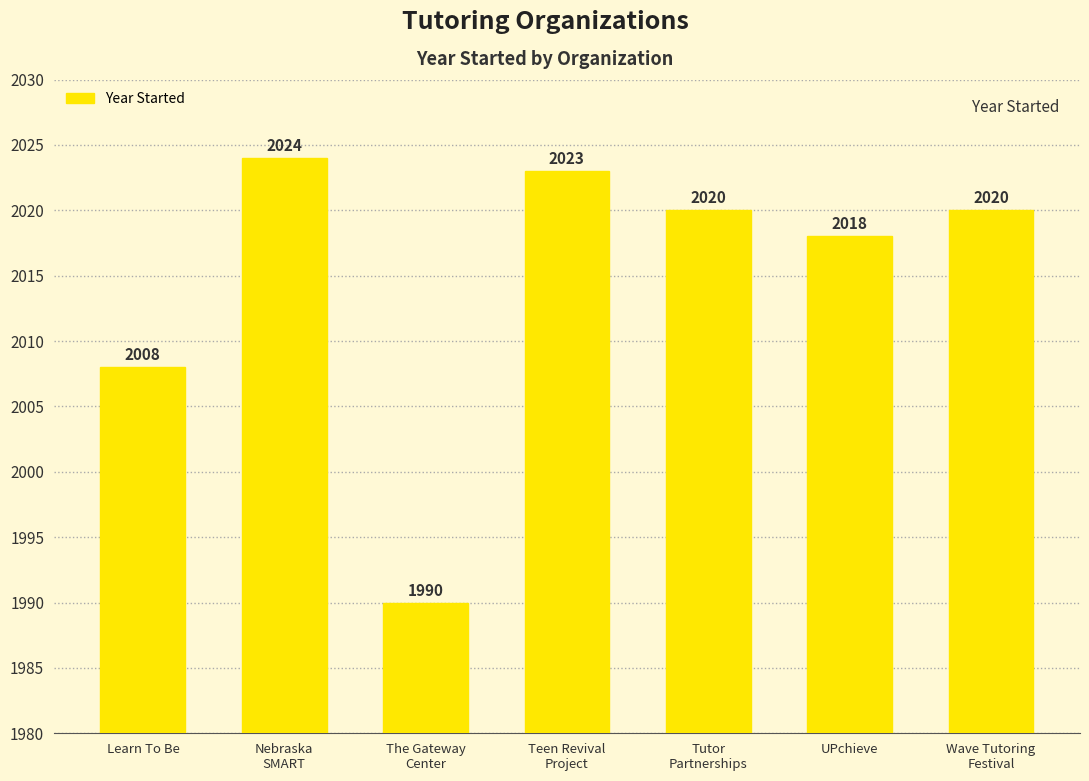

What is the label of the 6th bar from the left?

UPchieve